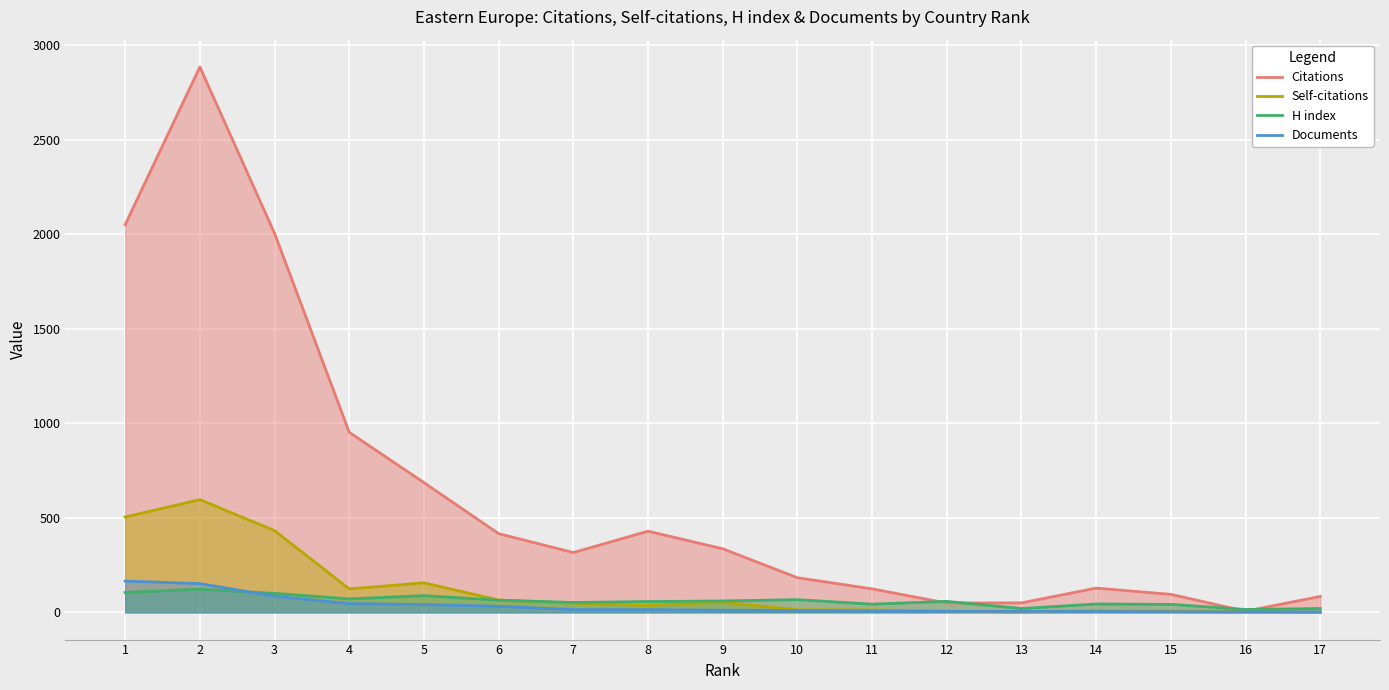

True or false: Citations and Self-citations intersect in this chart.

False